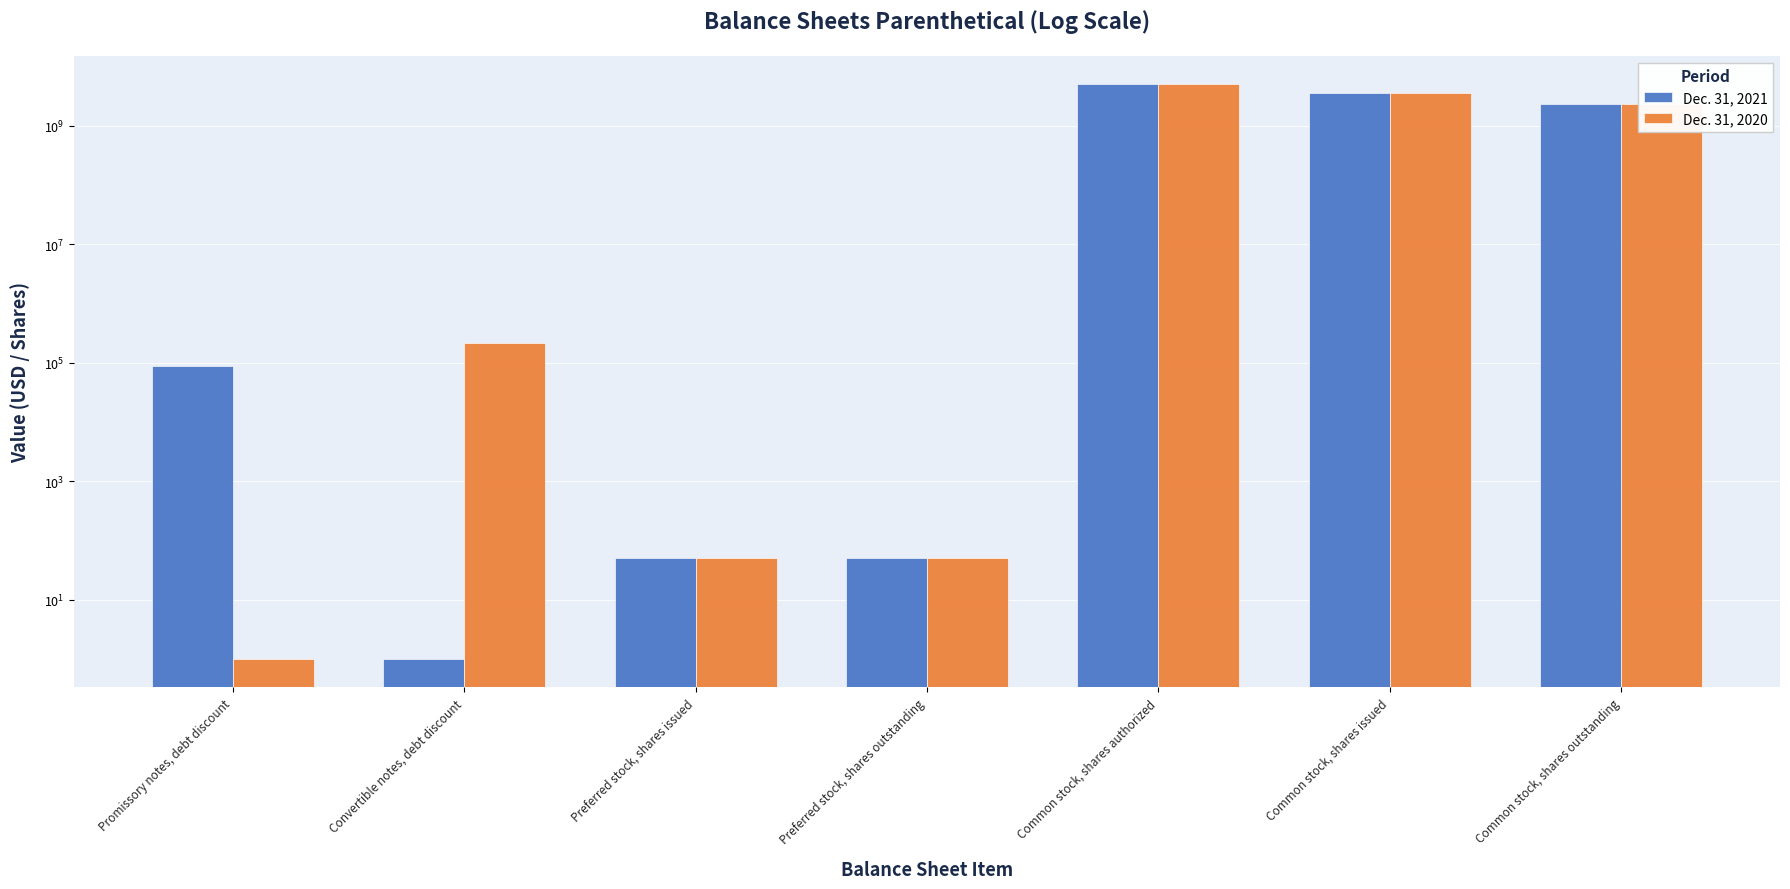

What is the highest value of the Dec. 31, 2021 series?

5000000000